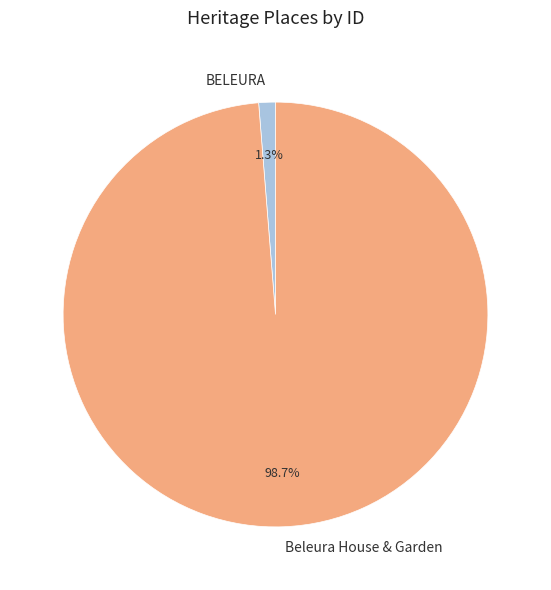

Is it true that BELEURA is 1% of the pie?

True